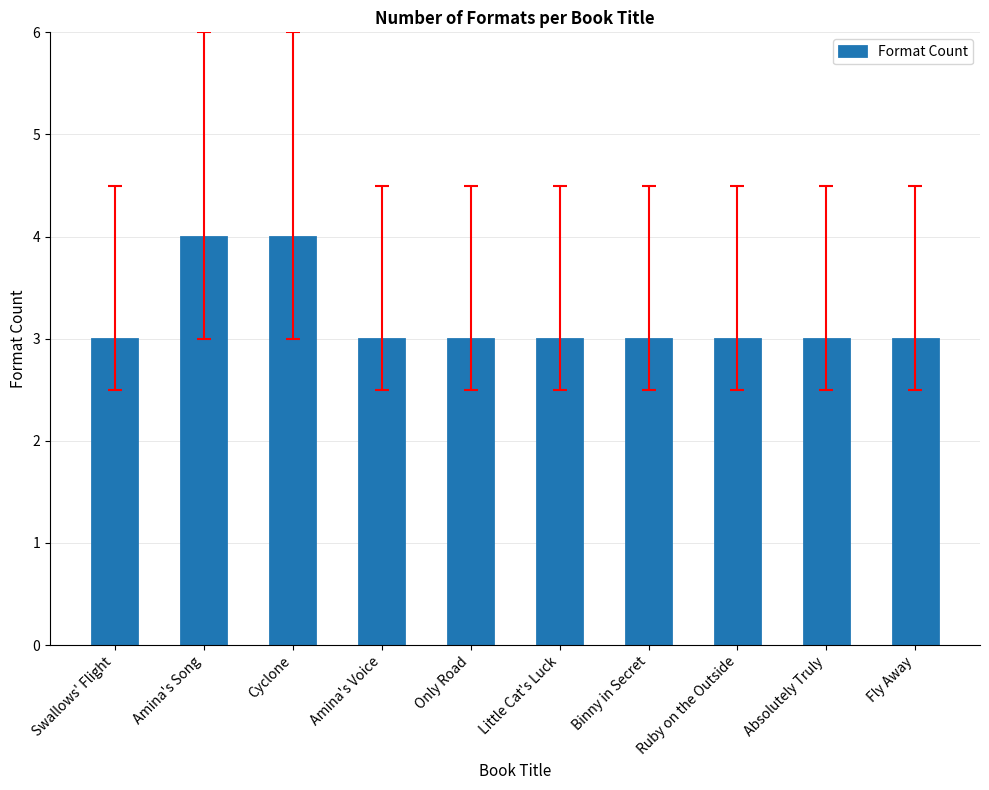

What is the greatest value displayed?

4